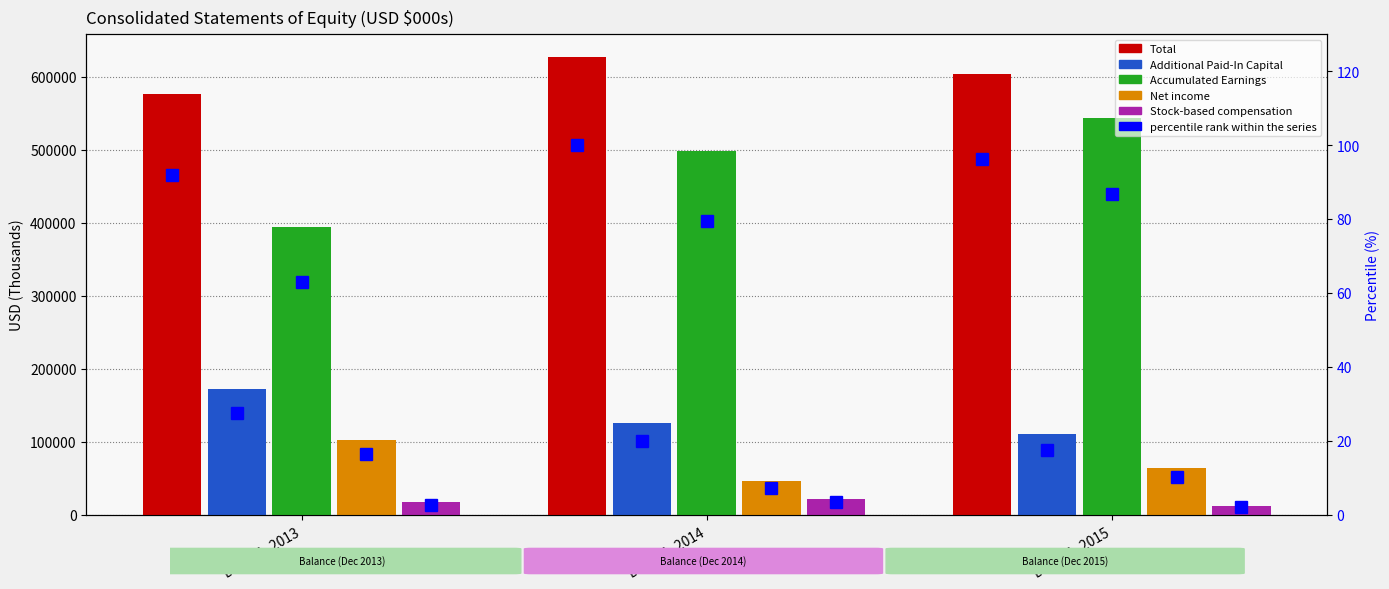

Reading left to right, transcribe all the data shown in this chart.

Total: 575907.0	626981.0	603738.0
Additional Paid-In Capital: 171819.0	125310.0	110533.0
Accumulated Earnings: 394628.0	498354.0	543489.0
Net income: 102791.0	46013.0	64648.0
Stock-based compensation: 17181.0	22008.0	12627.0
Total pct: 91.9	100.0	96.3